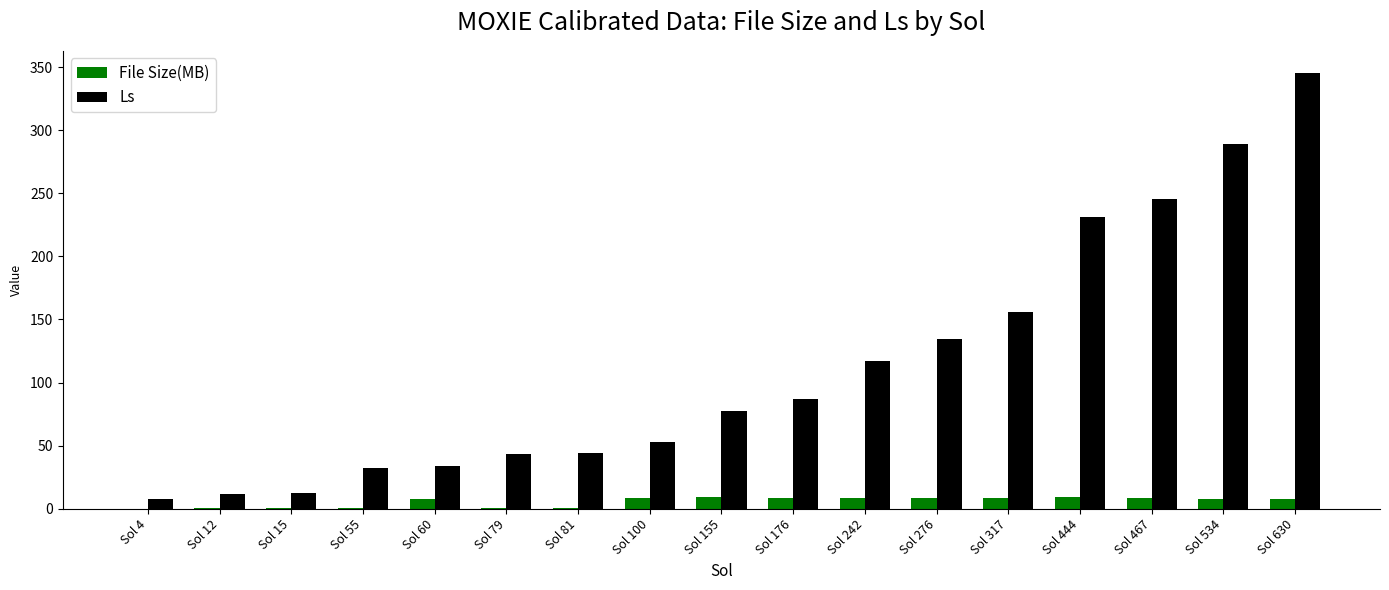

True or false: Ls has a value of 12.8 at Sol 15.

True